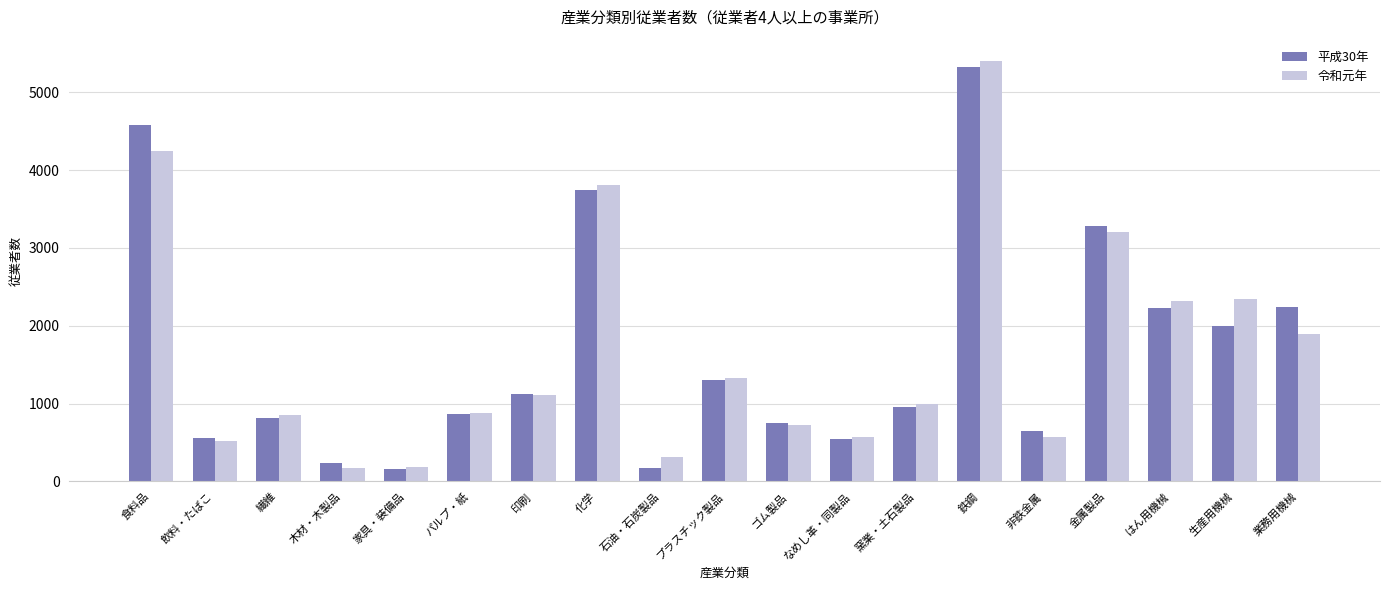

What is the difference between the 令和元年 values at パルプ・紙 and はん用機械?

1442